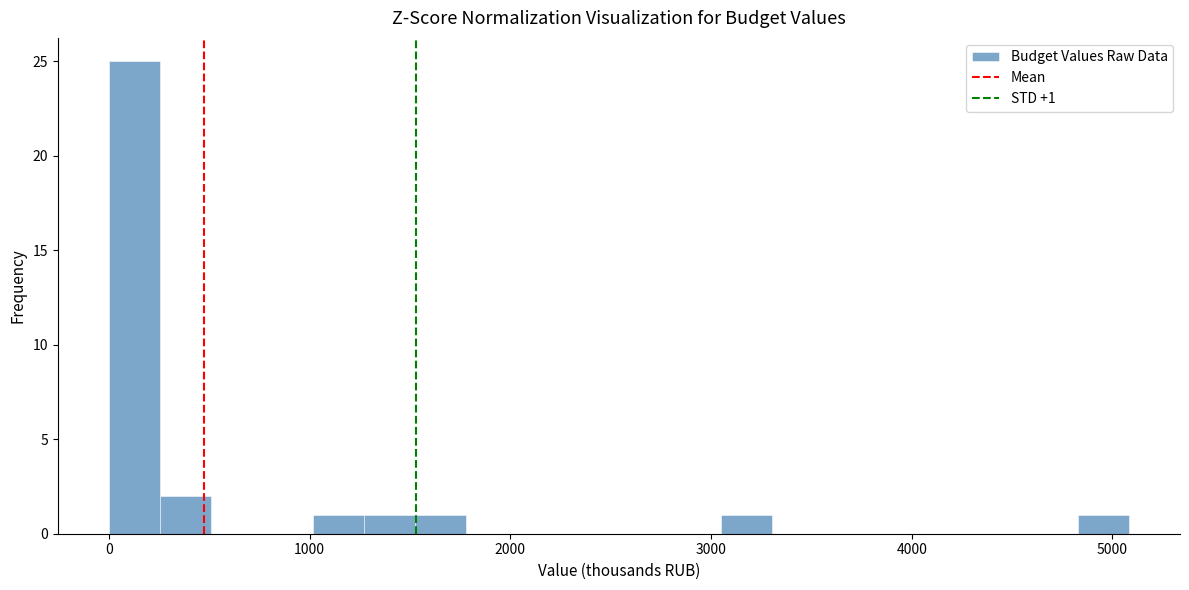

Read against the x-axis, roughly where is the centre of the tallest bar?

100